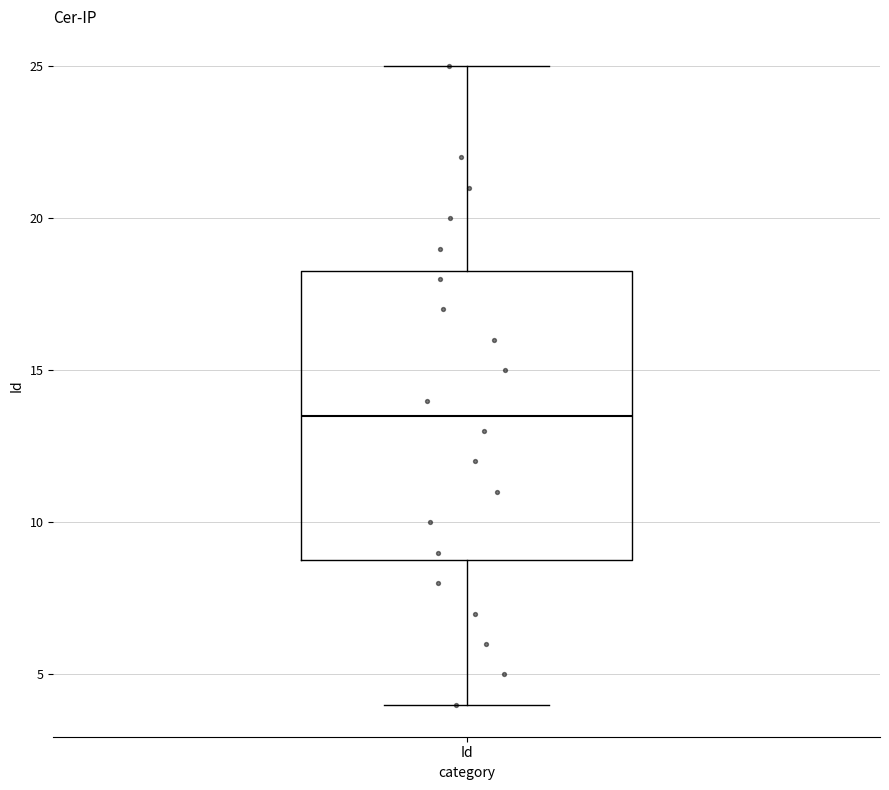

Where is the upper edge of the box for Id on the y-axis? The values are not printed on the chart, so give them approximately, as read against the axis.

18.5